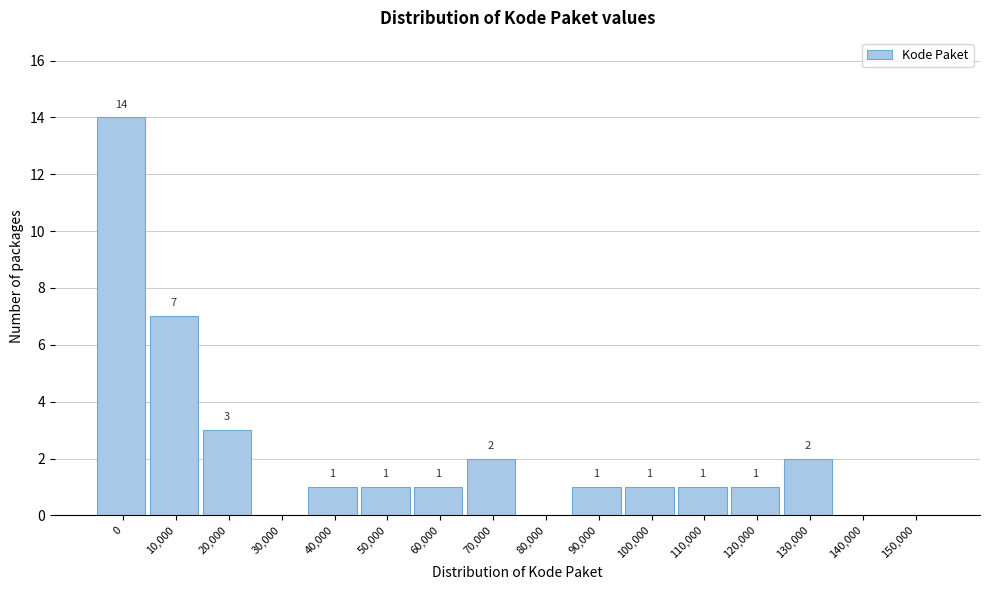

Reading right to left, extract all data points from this chart.

150,000=0	140,000=0	130,000=2	120,000=1	110,000=1	100,000=1	90,000=1	80,000=0	70,000=2	60,000=1	50,000=1	40,000=1	30,000=0	20,000=3	10,000=7	0=14